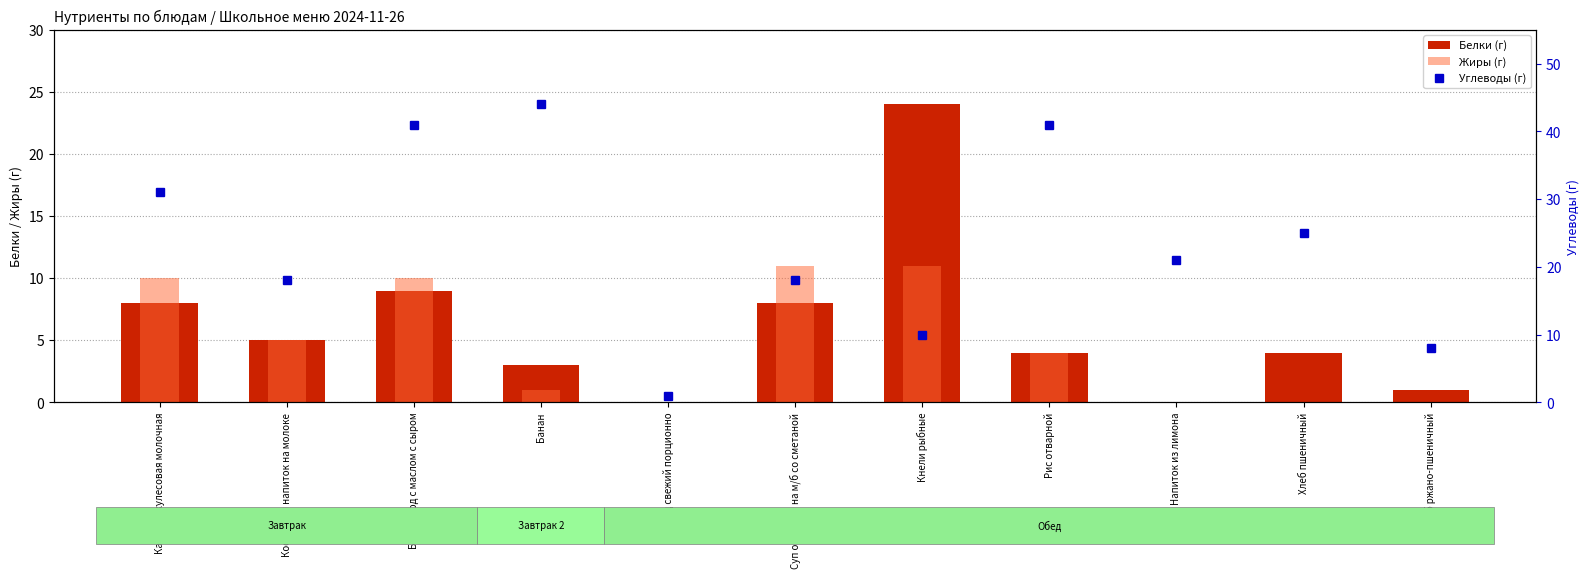

What is the total value across all series at Суп овощной на м/б со сметаной?

37